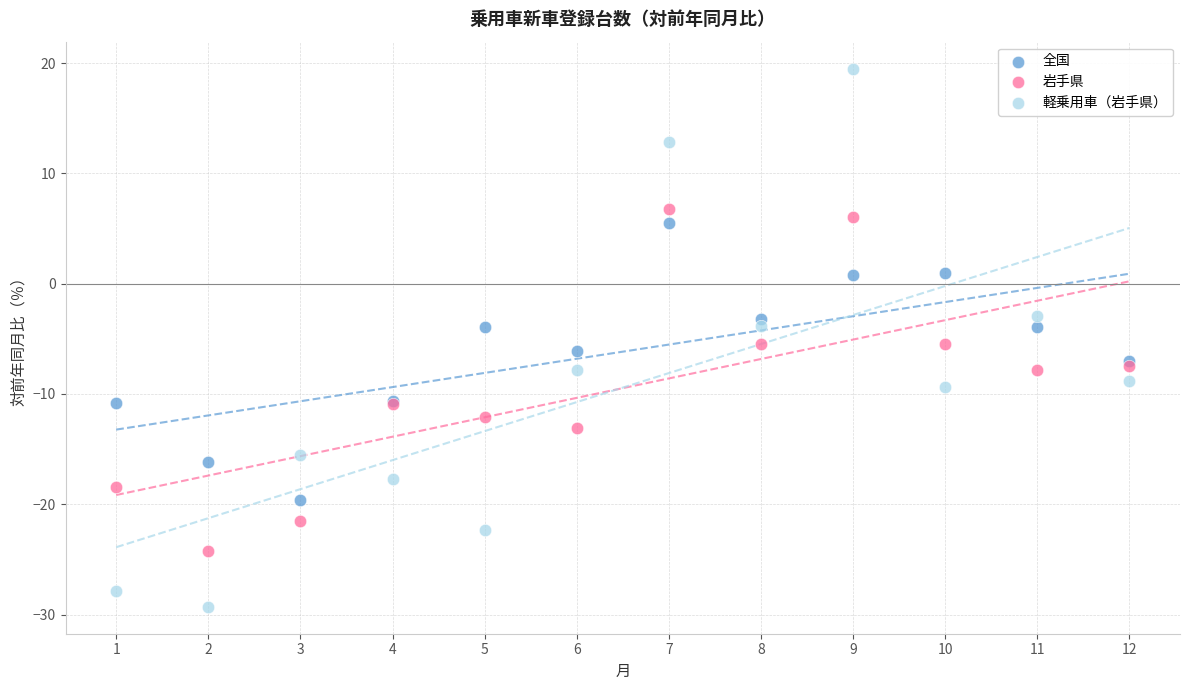

Which series contains the highest Y value?

軽乗用車（岩手県）